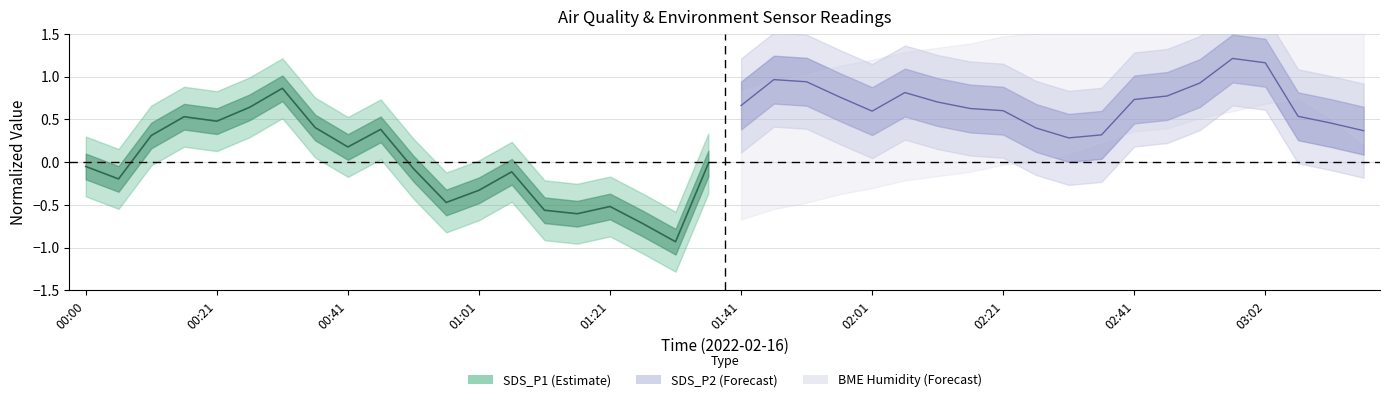

What is the sum of all SDS_P2 values?

13.8